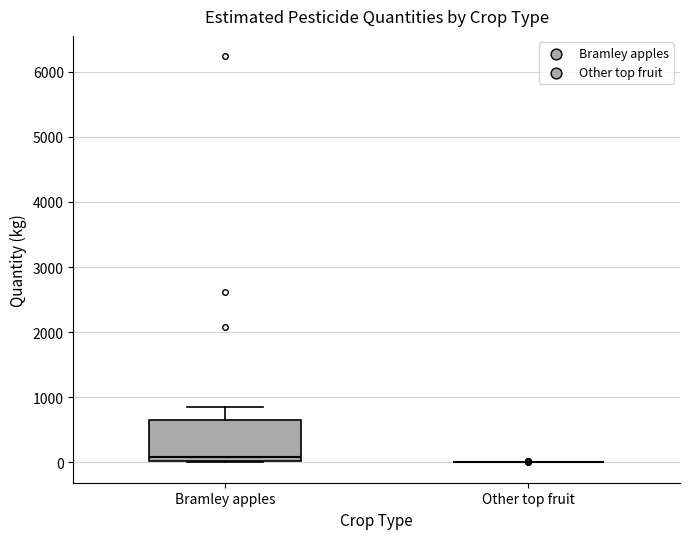

Comparing the boxes themselves (not the whiskers), which one is the tallest?

Bramley apples